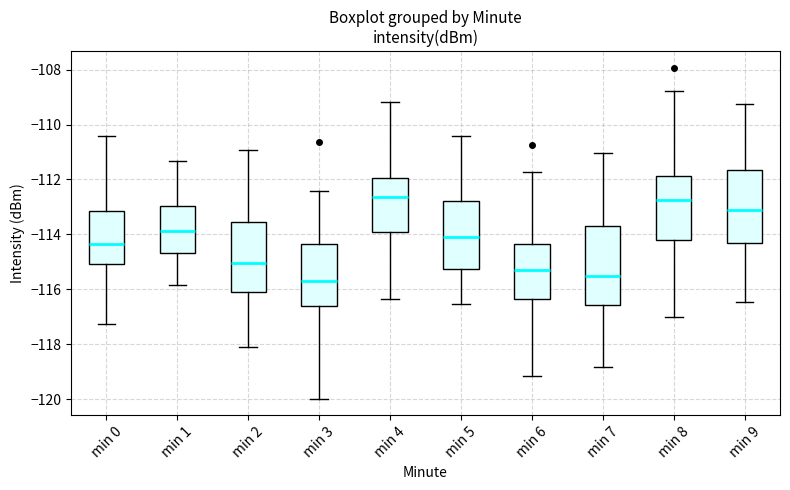

Reading left to right, read every box against the y-axis: the position of its median line, the range the box covers, and the ends of its whiskers. The values are not printed on the chart, so give them approximately, as read against the axis.

min 0: median -114.4, box -115.0 to -113.2, whiskers -117.2 to -110.4
min 1: median -113.8, box -114.6 to -113.0, whiskers -115.8 to -111.4
min 2: median -115.0, box -116.0 to -113.6, whiskers -118.2 to -111.0
min 3: median -115.8, box -116.6 to -114.4, whiskers -120.0 to -112.4
min 4: median -112.6, box -113.8 to -112.0, whiskers -116.4 to -109.2
min 5: median -114.0, box -115.2 to -112.8, whiskers -116.6 to -110.4
min 6: median -115.2, box -116.4 to -114.4, whiskers -119.2 to -111.8
min 7: median -115.6, box -116.6 to -113.6, whiskers -118.8 to -111.0
min 8: median -112.8, box -114.2 to -111.8, whiskers -117.0 to -108.8
min 9: median -113.2, box -114.4 to -111.6, whiskers -116.4 to -109.2